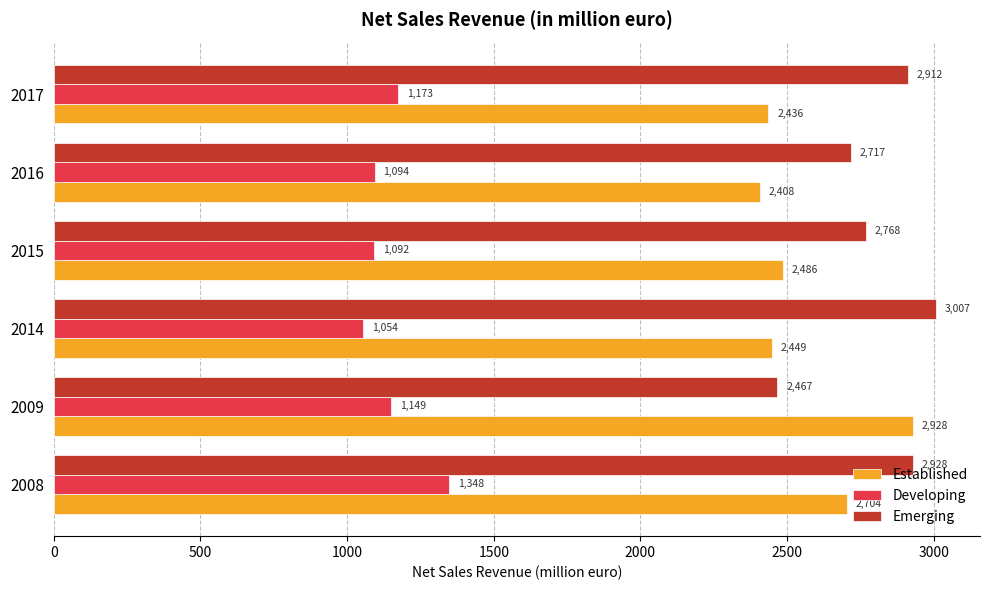

Is the value of Developing at 2014 greater than the value of Established at 2015?

No